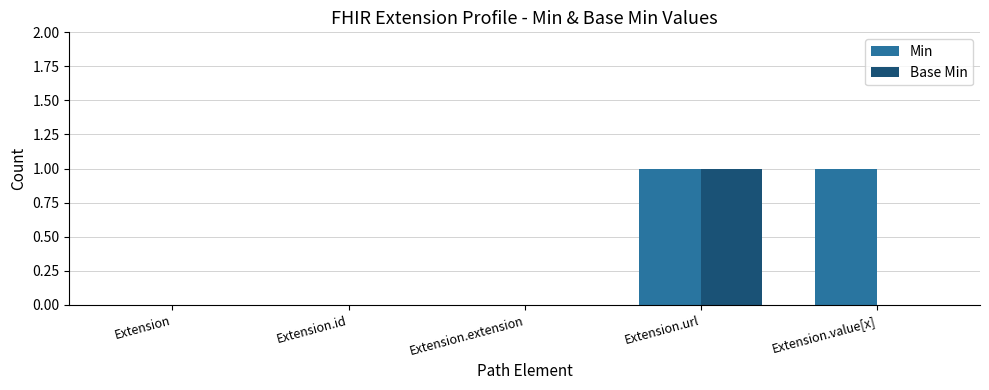

Is it true that Base Min equals 0 at Extension.value[x]?

True